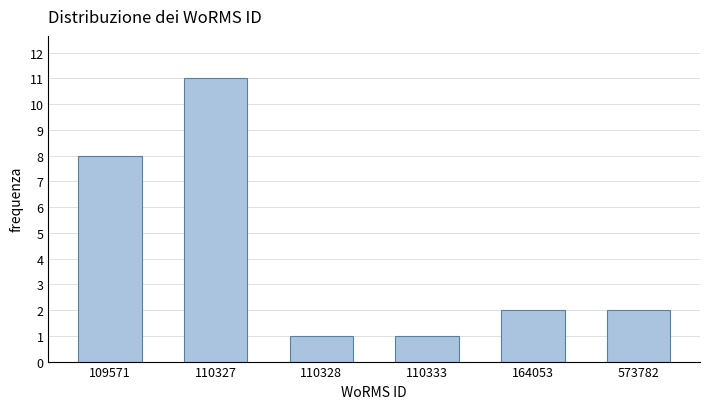

Reading left to right, transcribe all the data shown in this chart.

8	11	1	1	2	2